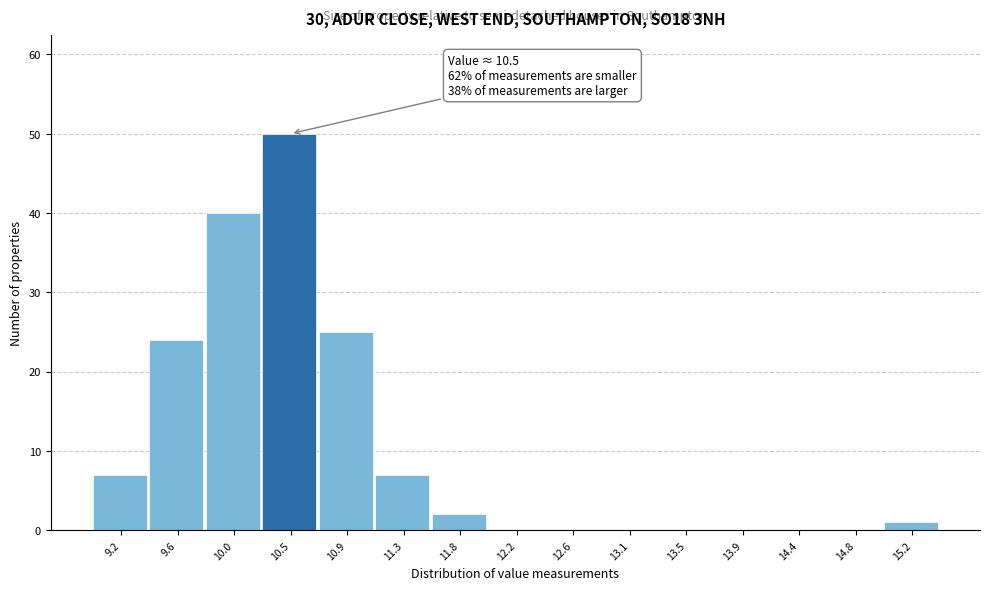

Which range on the x-axis has the tallest bar?

10.25 to 10.70